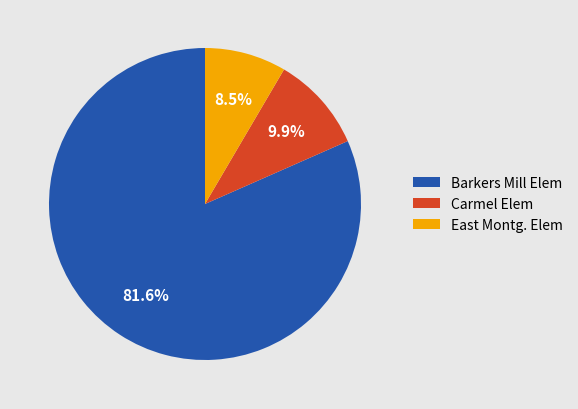

Which category has the biggest portion of the pie?

Barkers Mill Elem